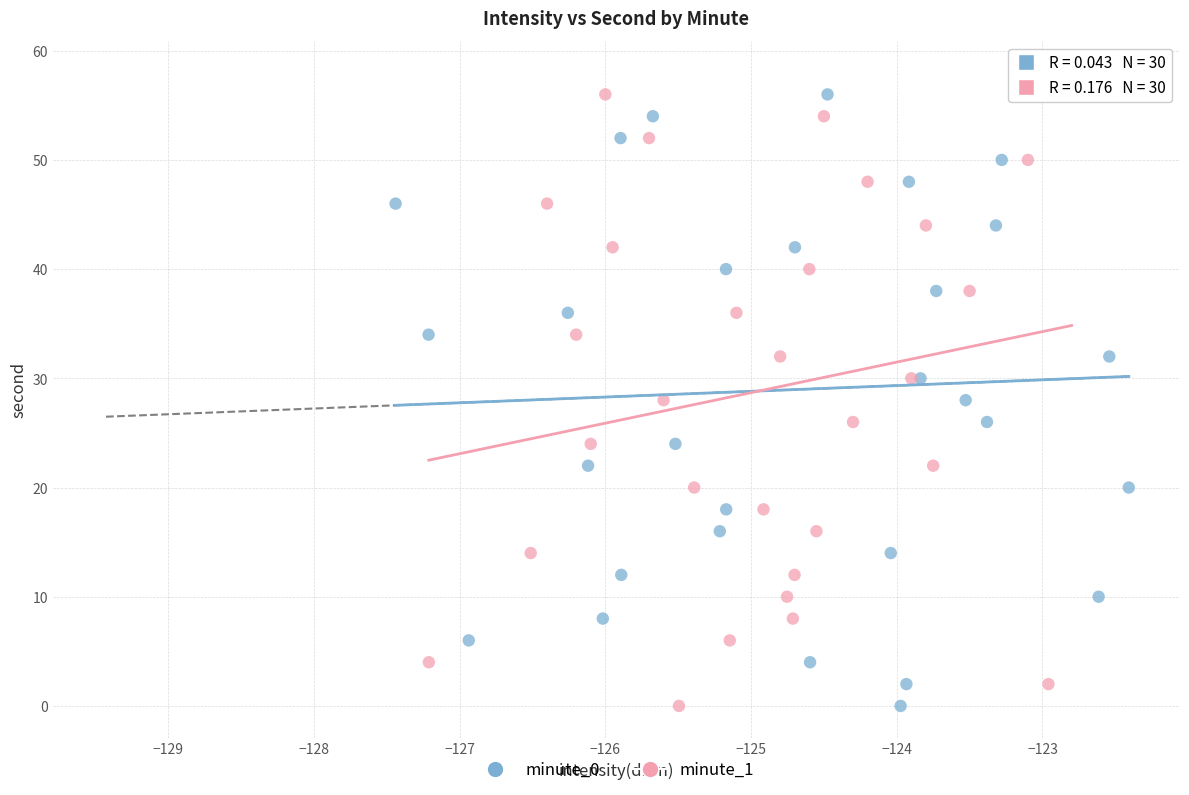

What are all the series names shown in the legend?

minute_0, minute_1